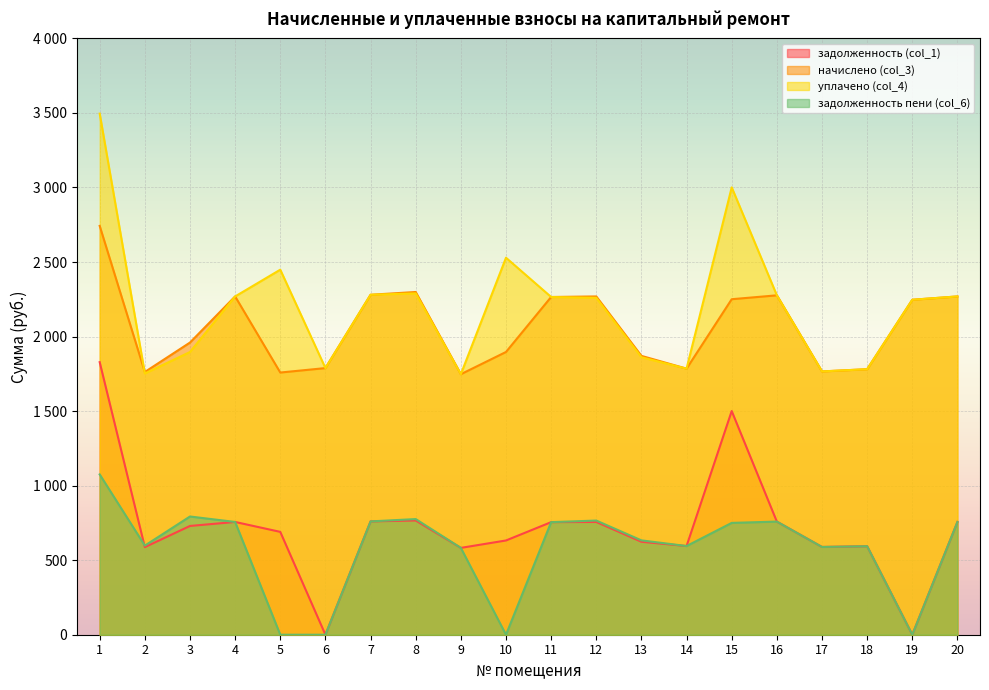

Count the number of categories in the chart.

20